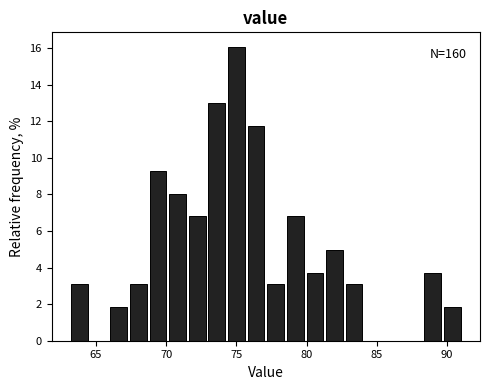

Around what value on the x-axis is the tallest bar? Give the approximate position of its centre, as read against the axis.

75.0